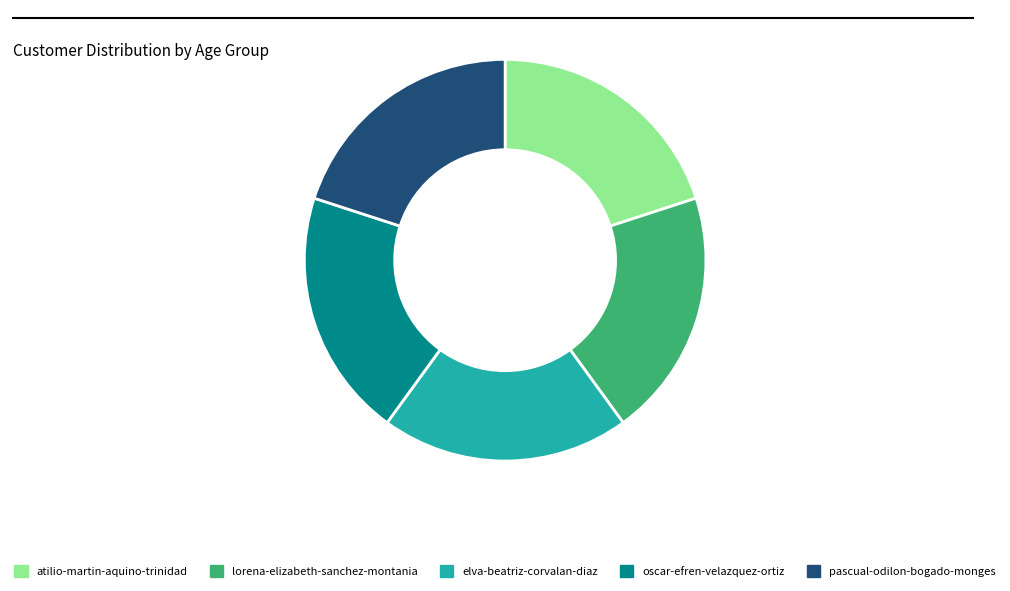

Is the sum of pascual-odilon-bogado-monges and oscar-efren-velazquez-ortiz greater than half?

No